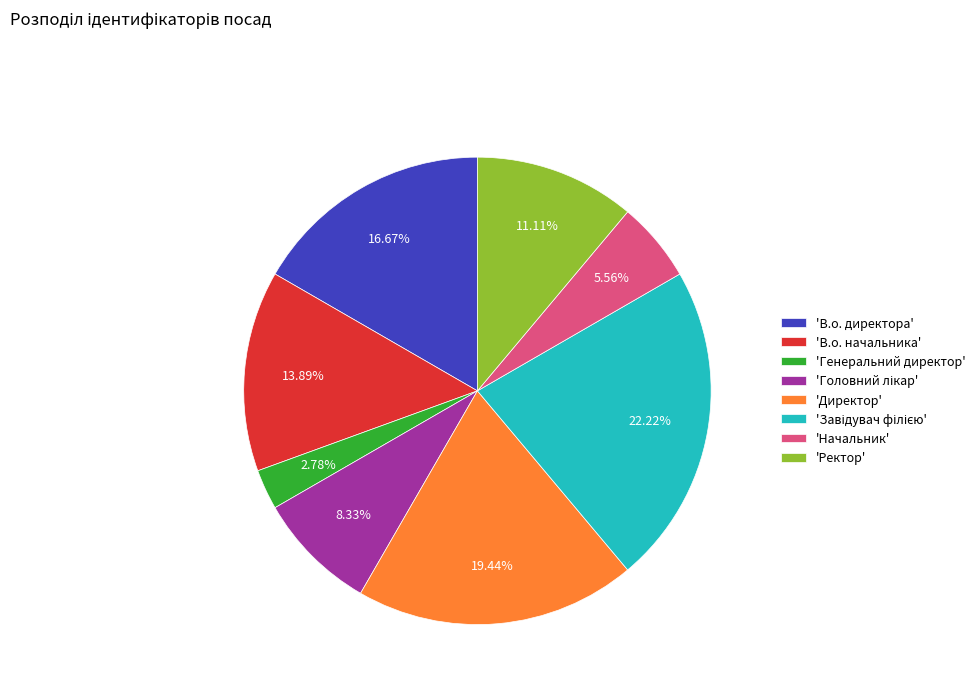

Is 'В.о. начальника' the majority of the pie?

No